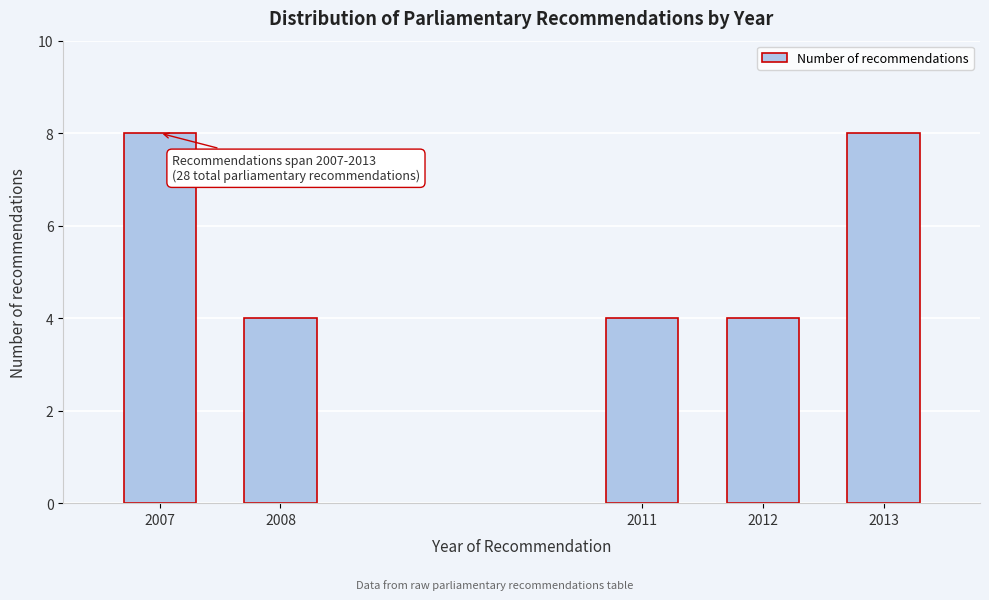

Reading left to right, extract all data points from this chart.

8	4	4	4	8